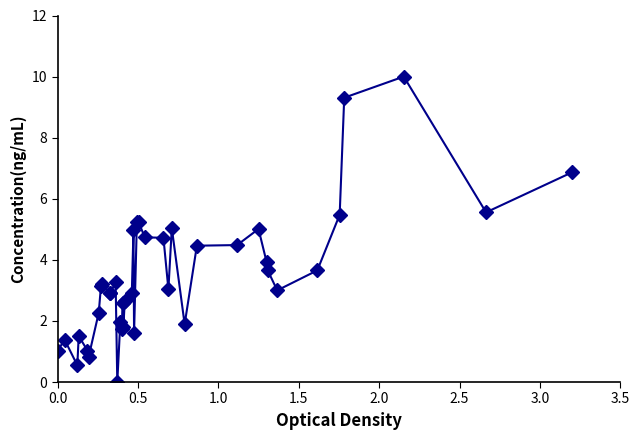

What is the maximum value shown in the chart?

10.0